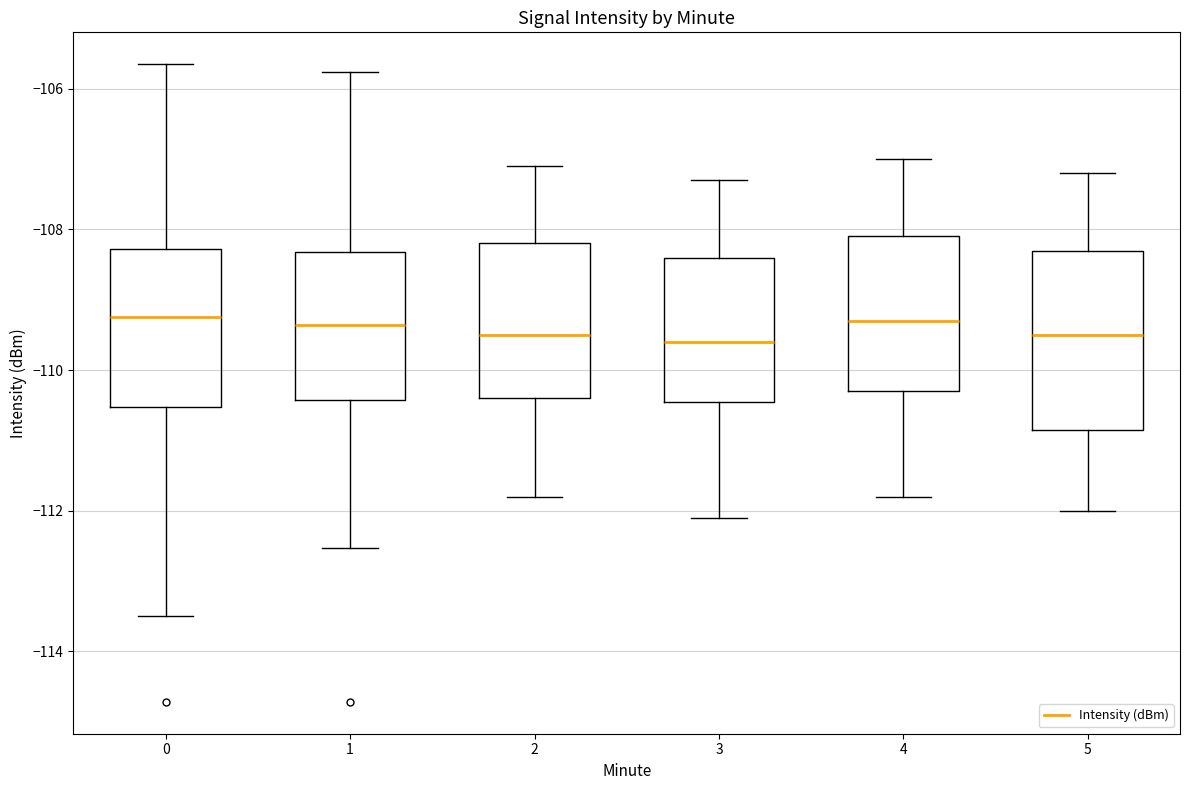

Reading left to right, read every box against the y-axis: the position of its median line, the range the box covers, and the ends of its whiskers. The values are not printed on the chart, so give them approximately, as read against the axis.

0: median -109.2, box -110.6 to -108.2, whiskers -113.4 to -105.6
1: median -109.4, box -110.4 to -108.4, whiskers -112.6 to -105.8
2: median -109.4, box -110.4 to -108.2, whiskers -111.8 to -107.0
3: median -109.6, box -110.4 to -108.4, whiskers -112.0 to -107.2
4: median -109.2, box -110.2 to -108.0, whiskers -111.8 to -107.0
5: median -109.4, box -110.8 to -108.2, whiskers -112.0 to -107.2